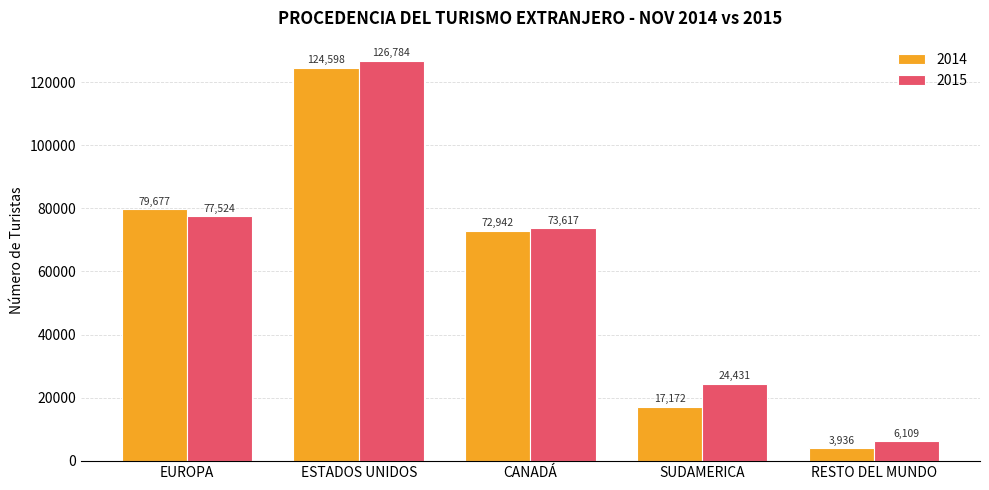

List the series in order of their peak value, lowest first.

2014, 2015